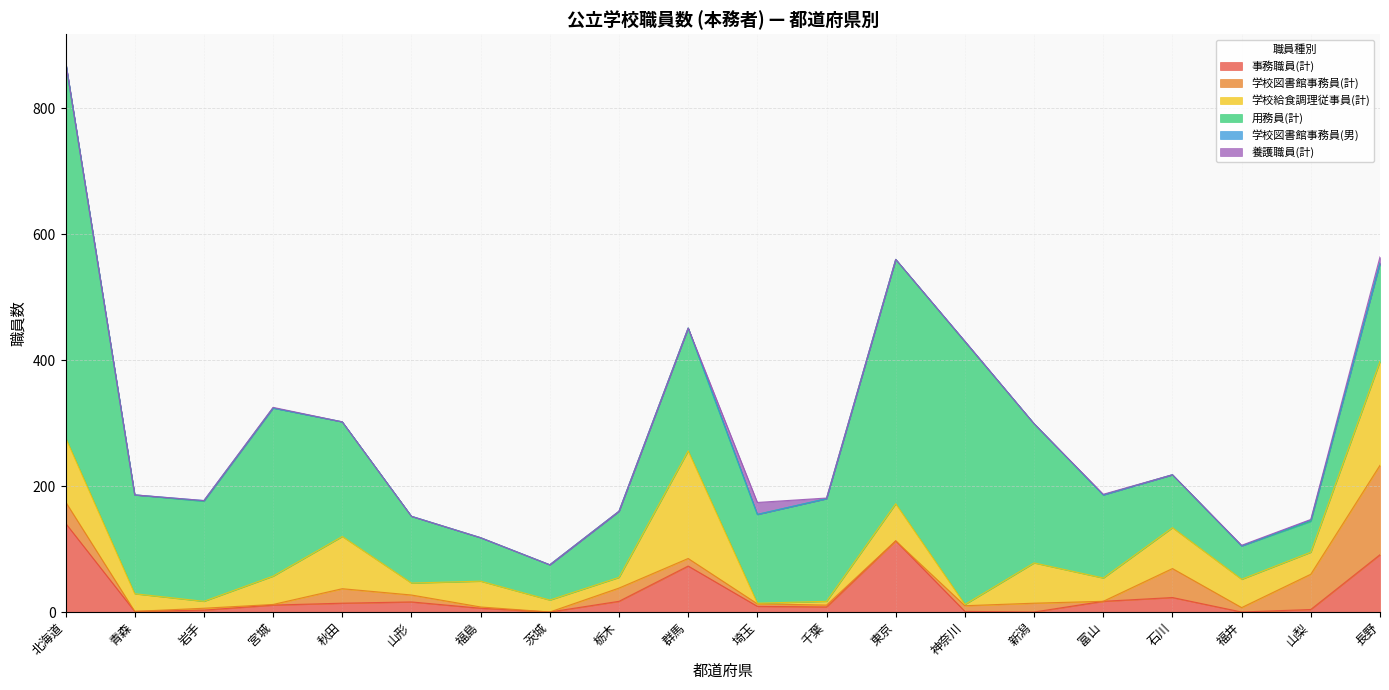

What is the label of the 17th point from the right?

宮城